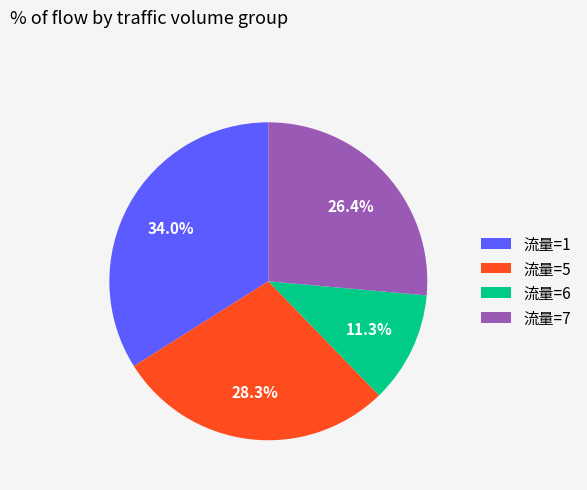

Is there a majority slice in this chart?

No